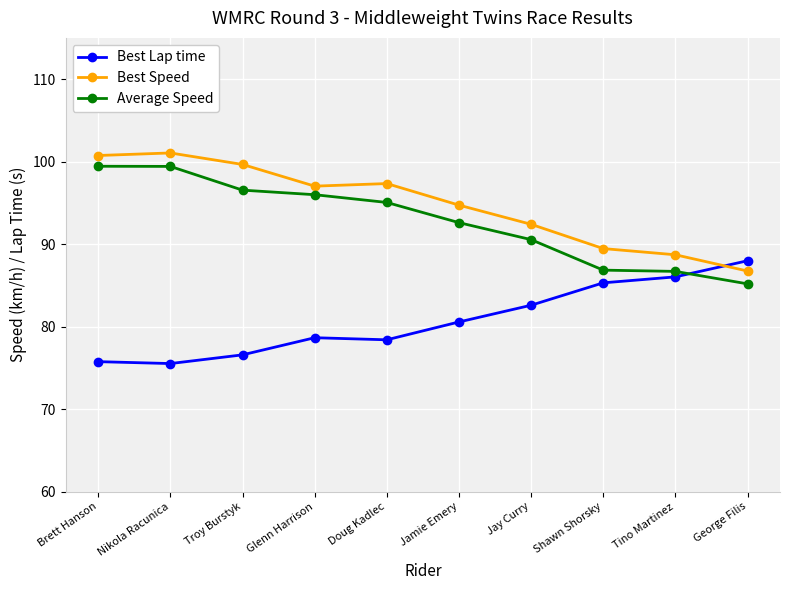

What is the difference between the second highest and minimum values in the Best Speed series?

14.0